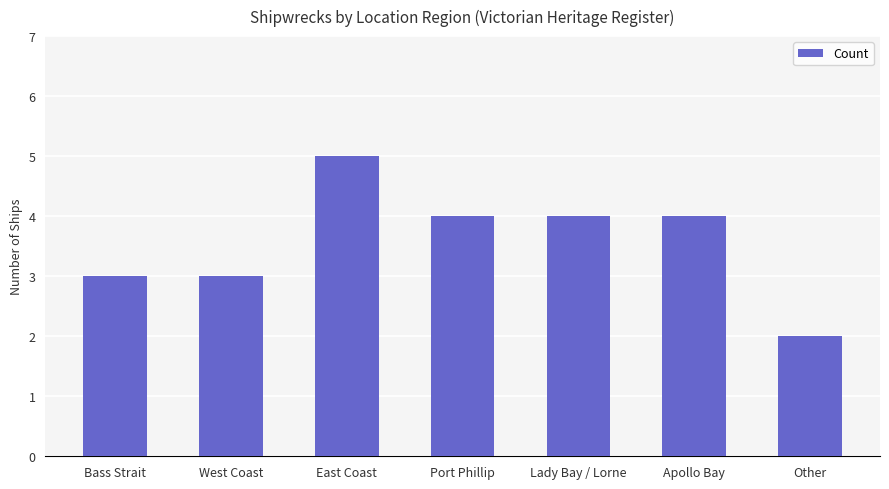

Which has a higher value, West Coast or Port Phillip?

Port Phillip